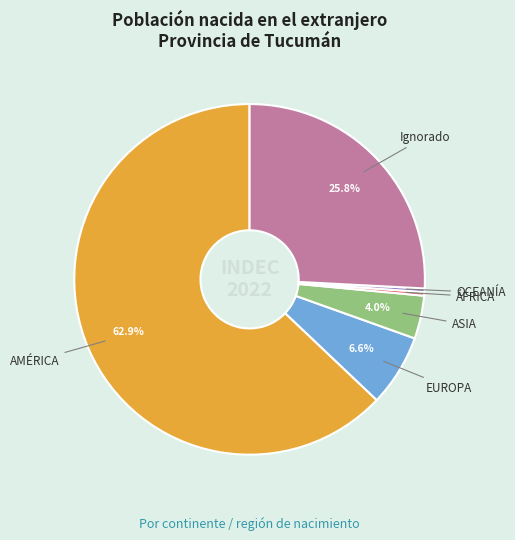

Is there any slice that represents more than half of the pie?

Yes